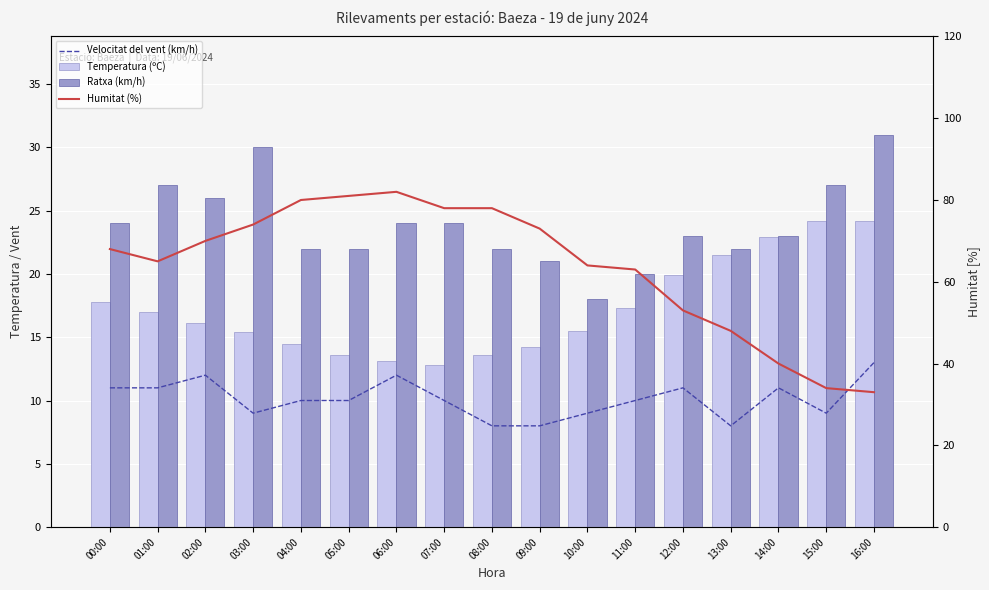

What position from the left is 15:00?

16